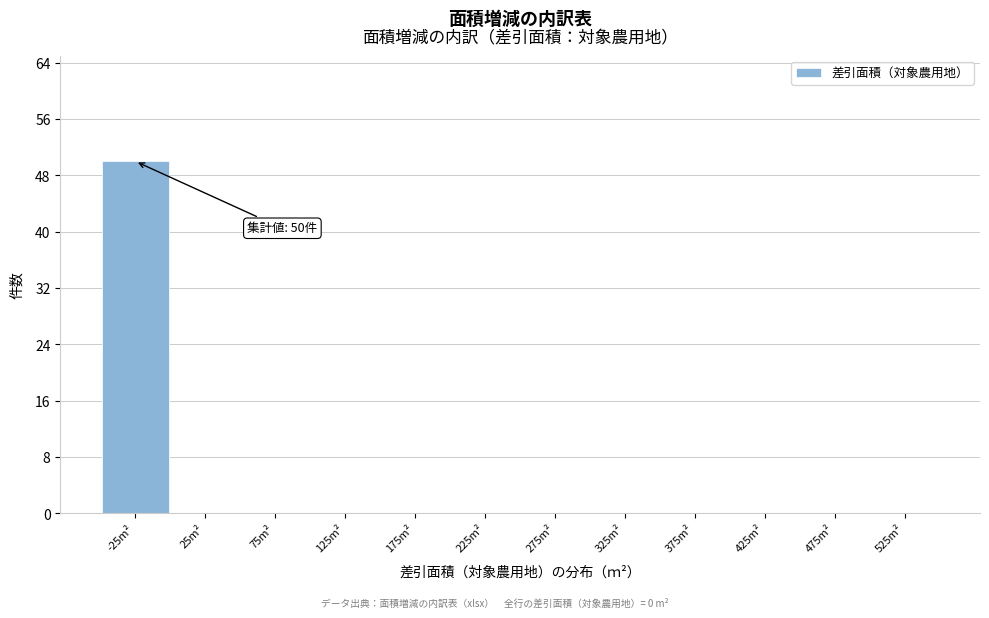

Reading left to right, list all the values displayed in this chart.

-25m²=50	25m²=0	75m²=0	125m²=0	175m²=0	225m²=0	275m²=0	325m²=0	375m²=0	425m²=0	475m²=0	525m²=0